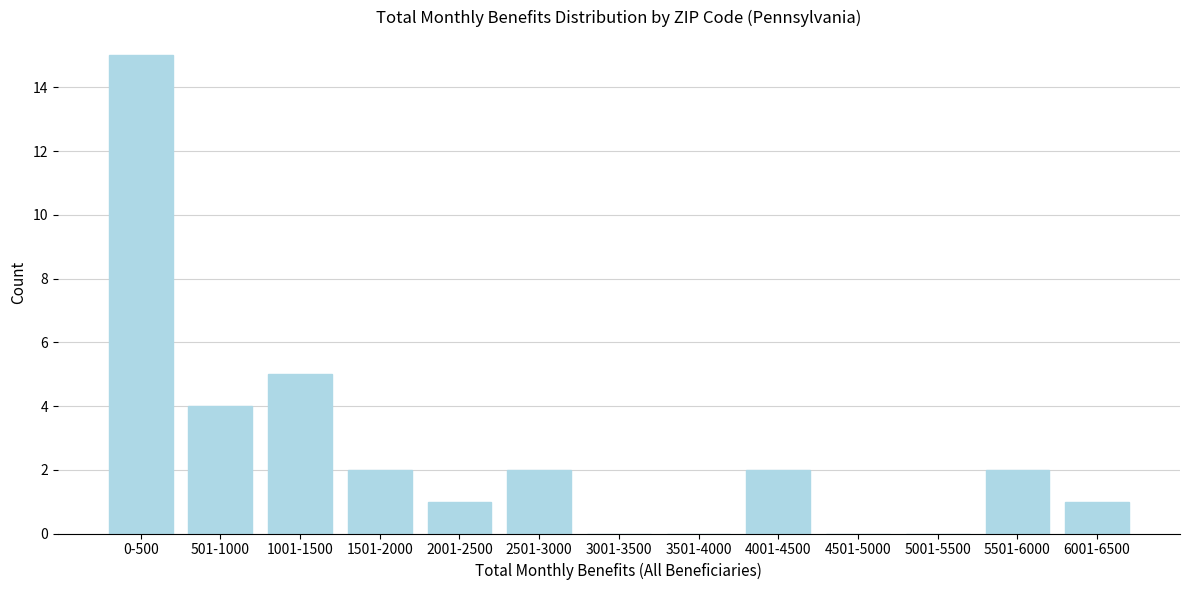

Reading right to left, extract all data points from this chart.

6001-6500=1	5501-6000=2	5001-5500=0	4501-5000=0	4001-4500=2	3501-4000=0	3001-3500=0	2501-3000=2	2001-2500=1	1501-2000=2	1001-1500=5	501-1000=4	0-500=15